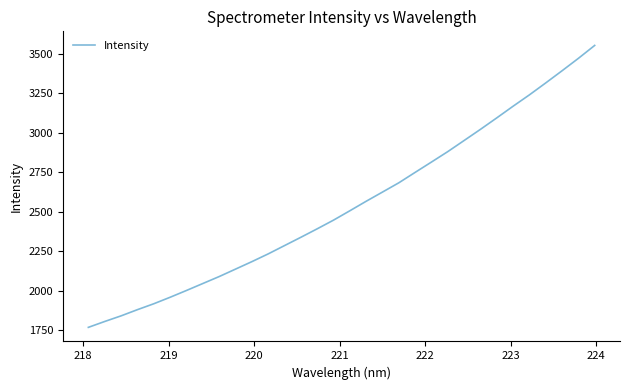

What is the minimum value shown in the chart?

1768.2